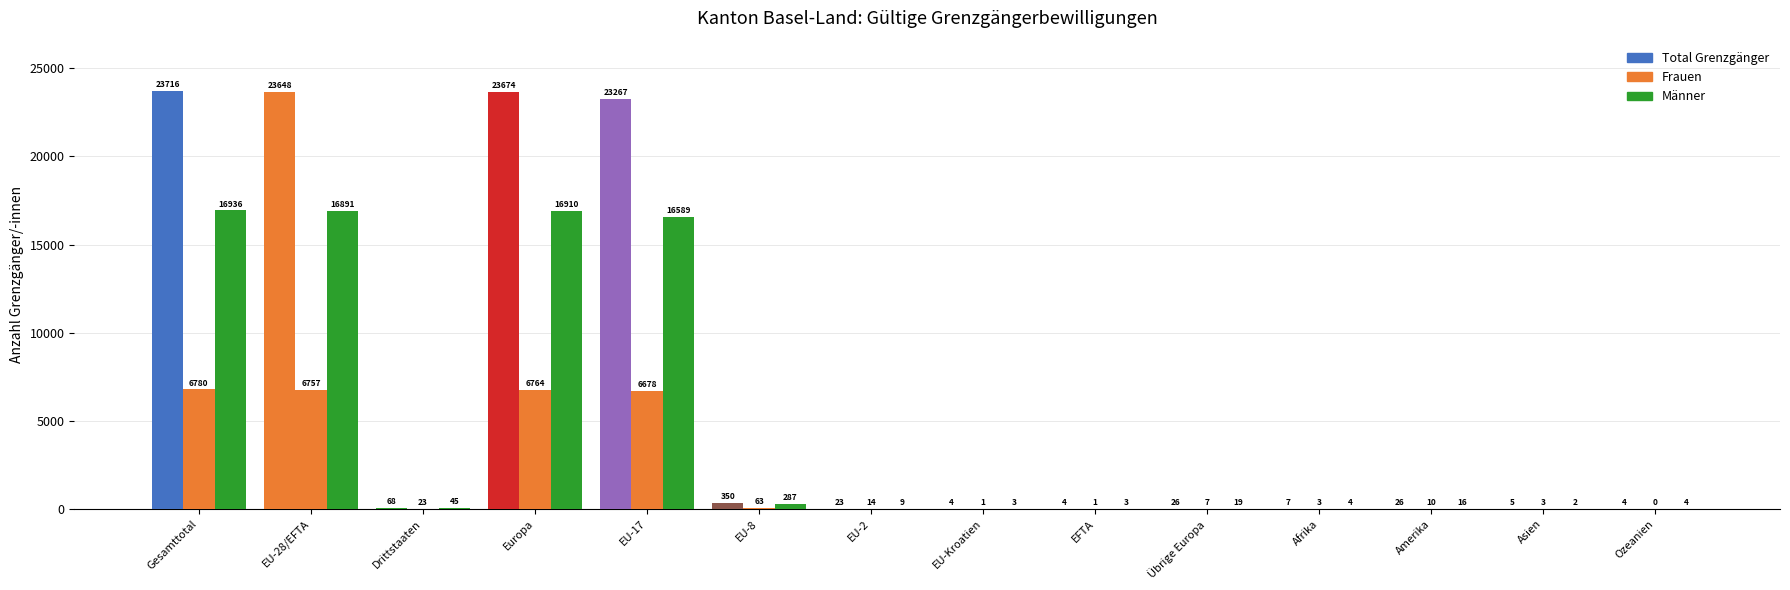

What is the difference between the highest and lowest values at Asien?

3